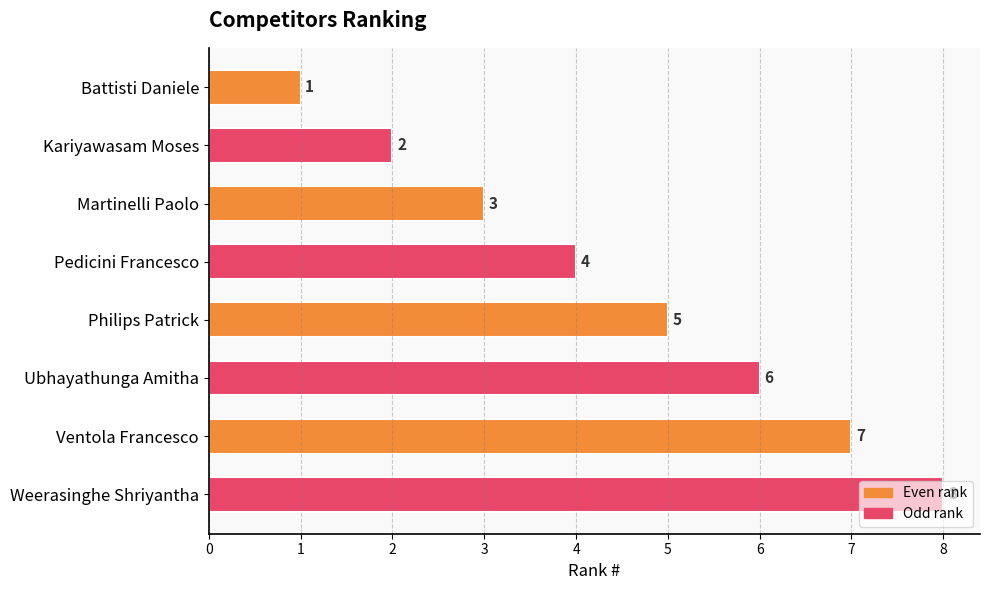

Which has a higher value, Weerasinghe Shriyantha or Ventola Francesco?

Weerasinghe Shriyantha